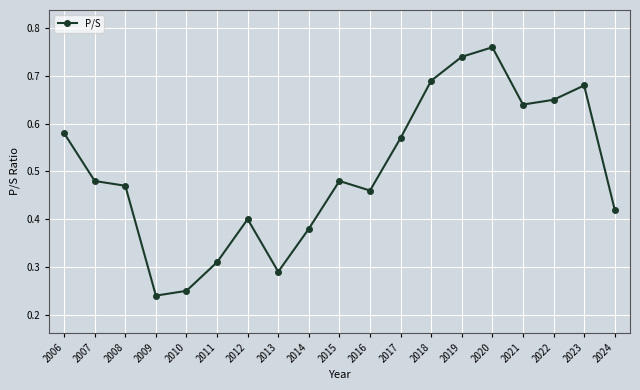

How many values are between 0 and 1?

19